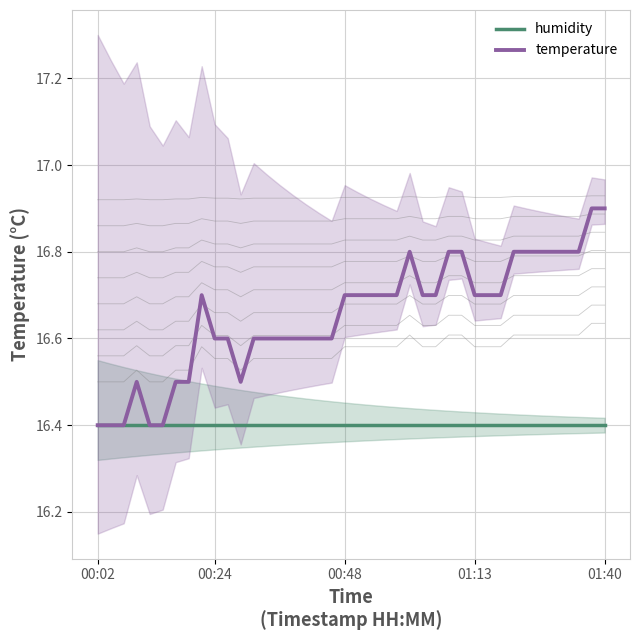

At how many categories does at least one series exceed 16?

40